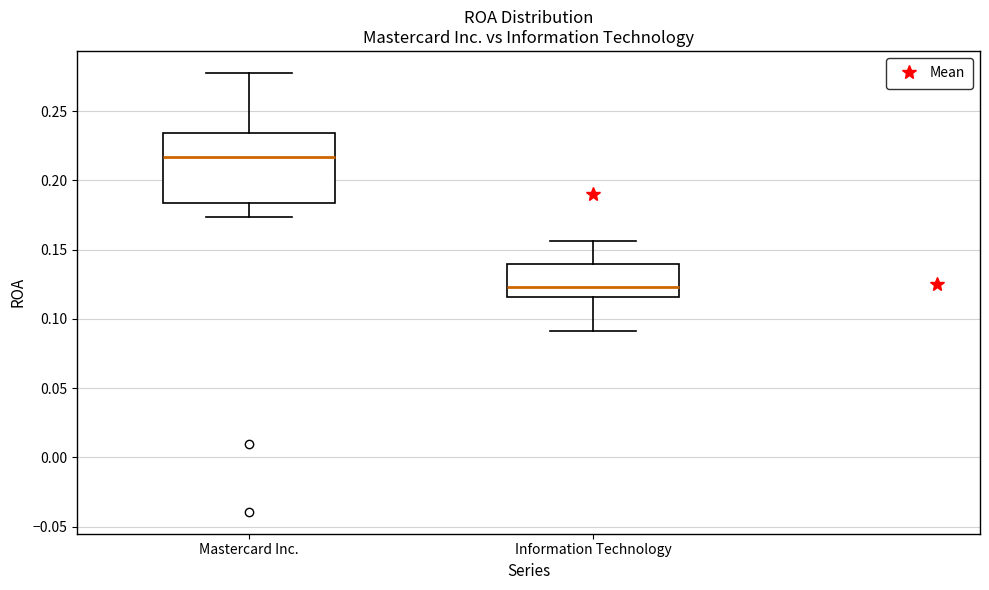

Which box is the tallest, from its lower edge to its upper edge?

Mastercard Inc.